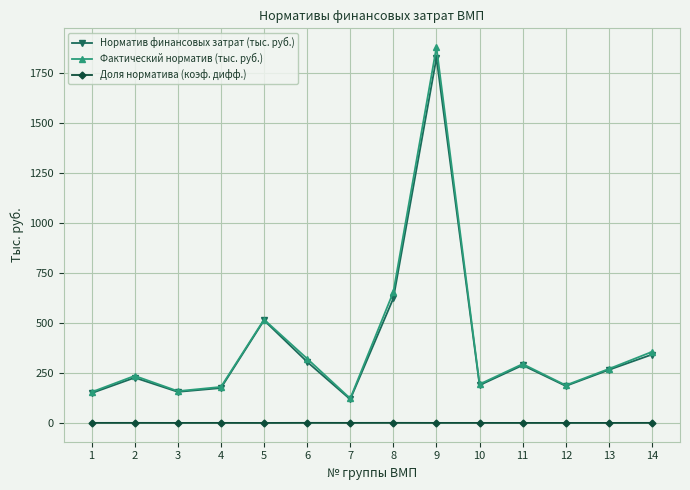

List the series in order of their peak value, highest first.

Фактический норматив (тыс. руб.), Норматив финансовых затрат (тыс. руб.), Доля норматива (коэф. дифф.)